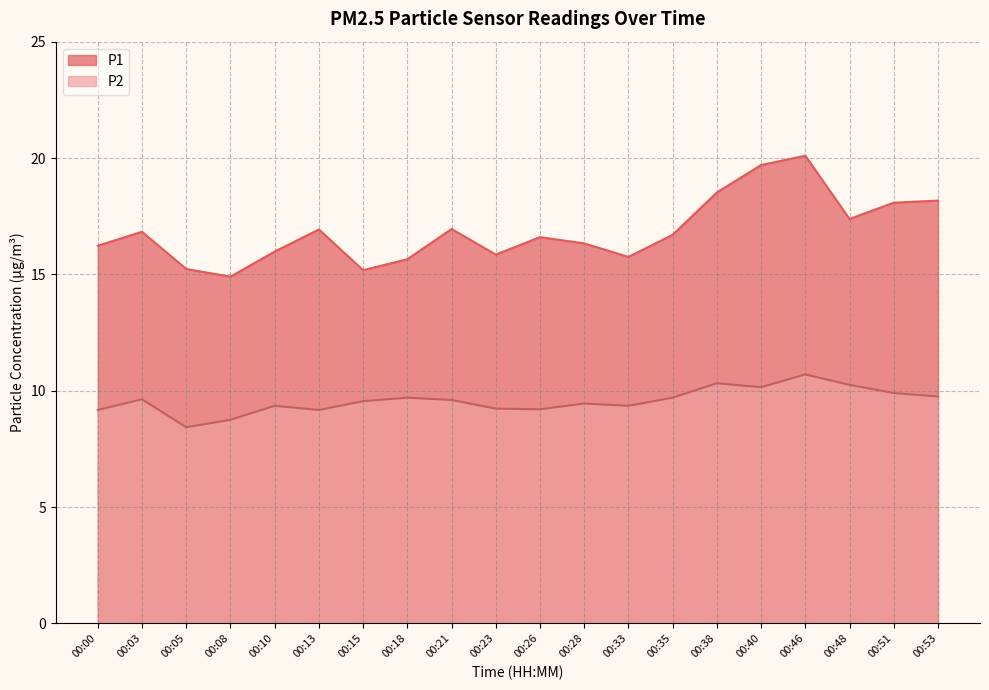

At which category is the sum across all series the highest?

00:46